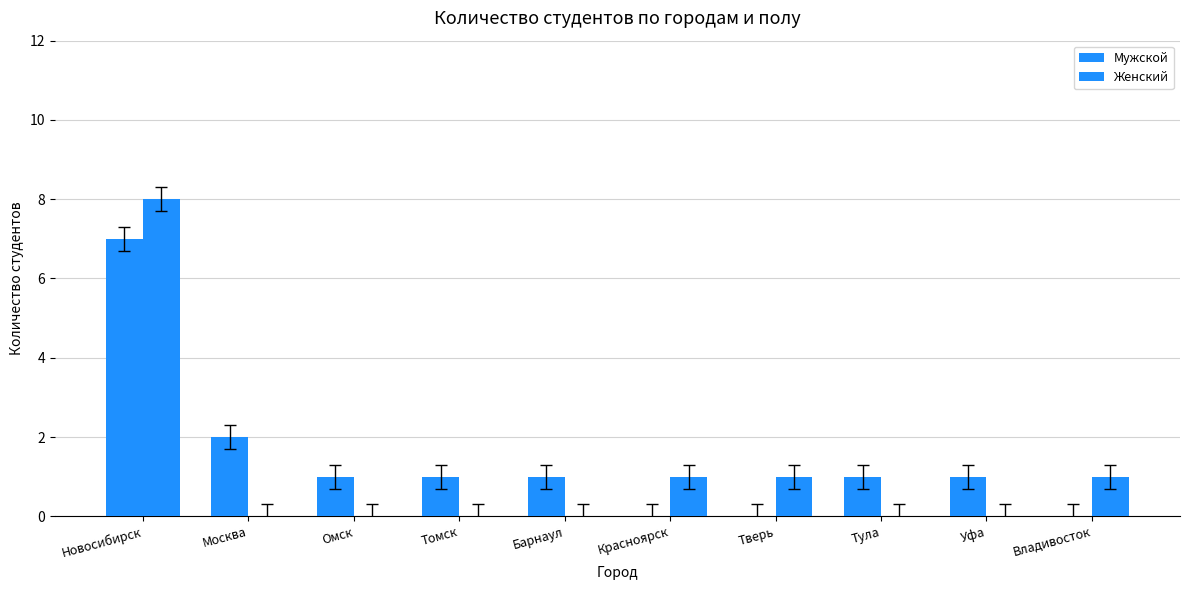

Rank the categories by Женский value from lowest to highest.

Москва, Омск, Томск, Барнаул, Тула, Уфа, Красноярск, Тверь, Владивосток, Новосибирск